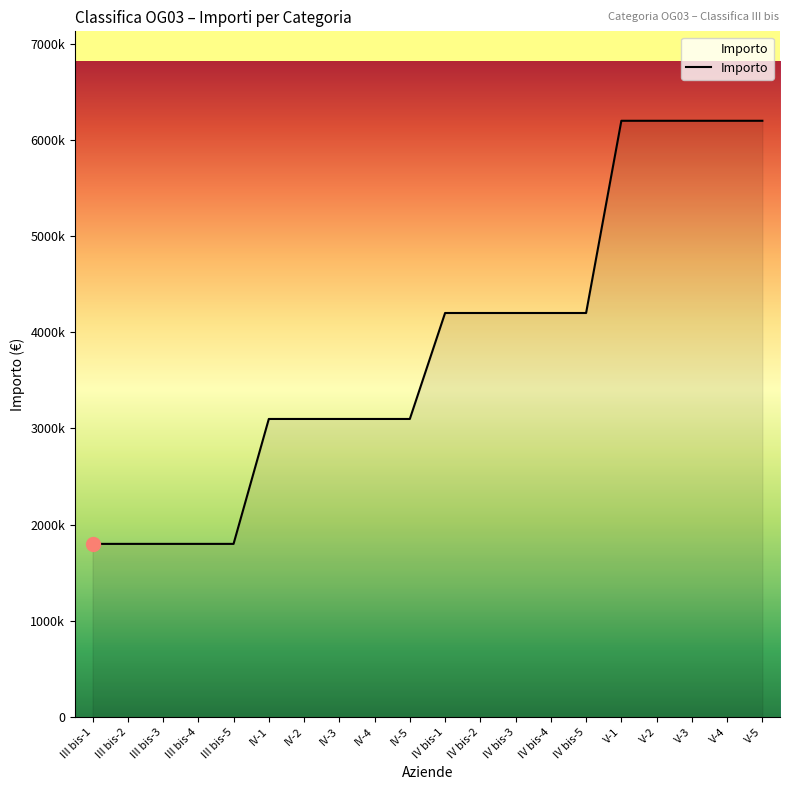

What is the label of the 20th point from the right?

III bis-1